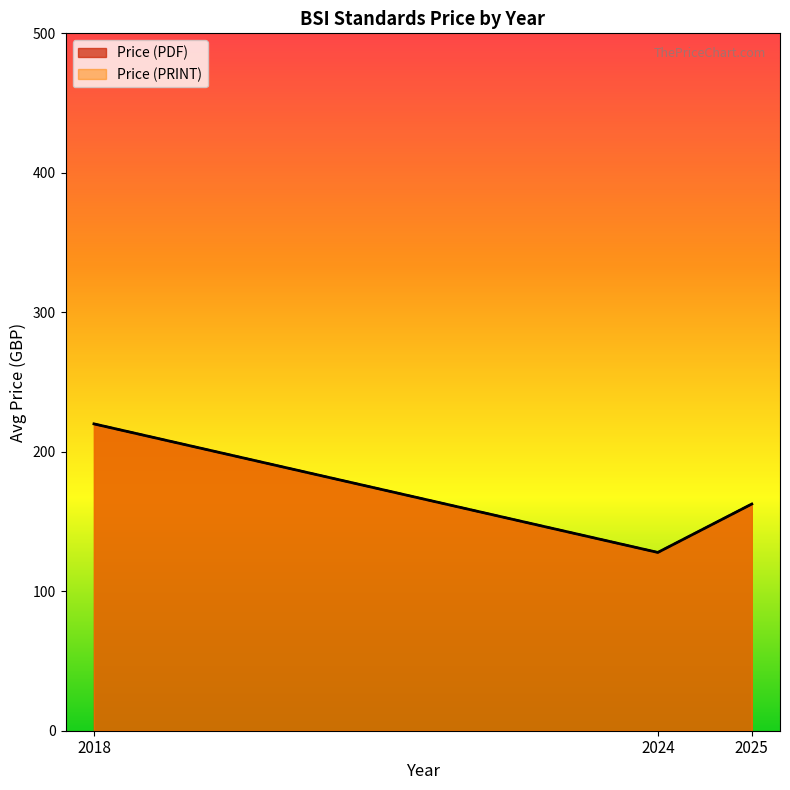

List the series in order of their peak value, highest first.

Price (PDF), Price (PRINT)